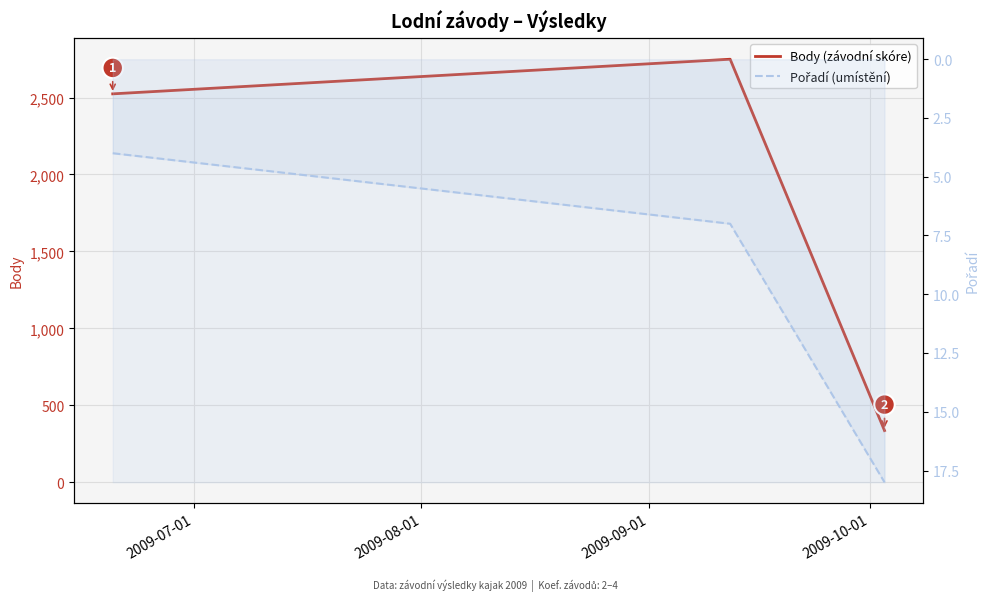

What are all the series names shown in the legend?

Body (závodní skóre), Pořadí (umístění)